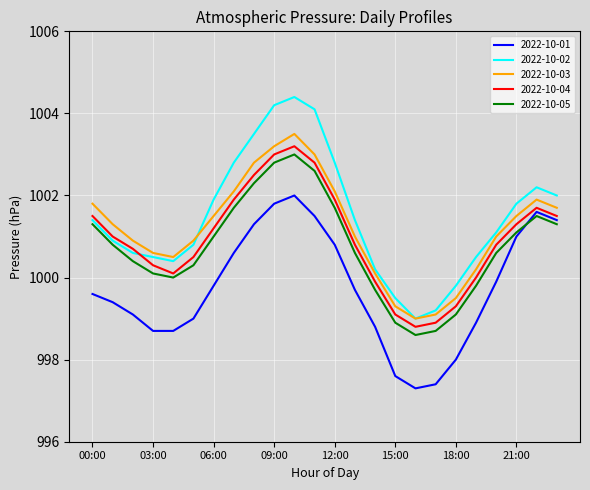

What are all the series names shown in the legend?

2022-10-01, 2022-10-02, 2022-10-03, 2022-10-04, 2022-10-05